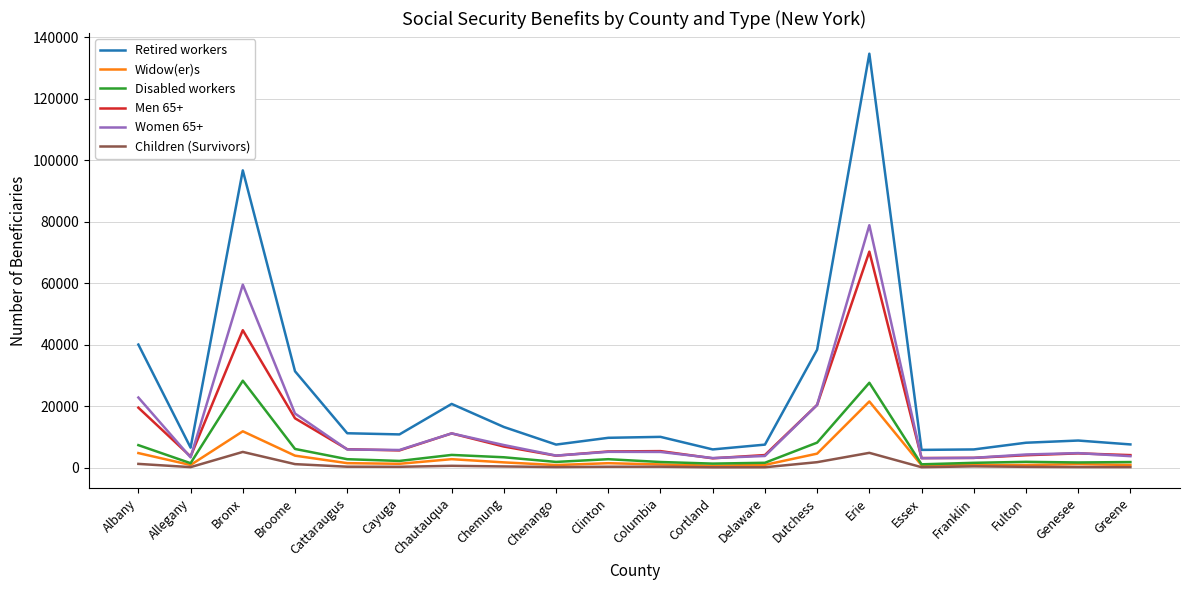

Rank the series by their maximum value, from lowest to highest.

Children (Survivors), Widow(er)s, Disabled workers, Men 65+, Women 65+, Retired workers